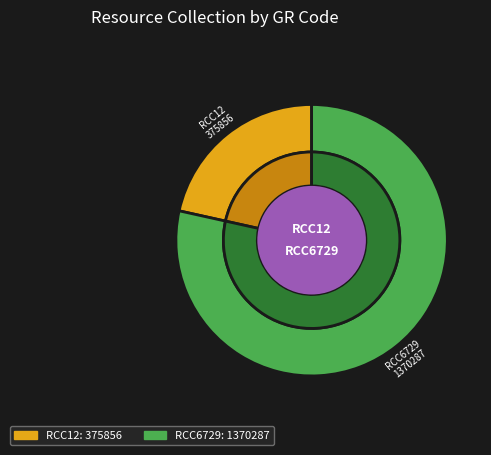

Is it true that RCC6729 is 78% of the pie?

True